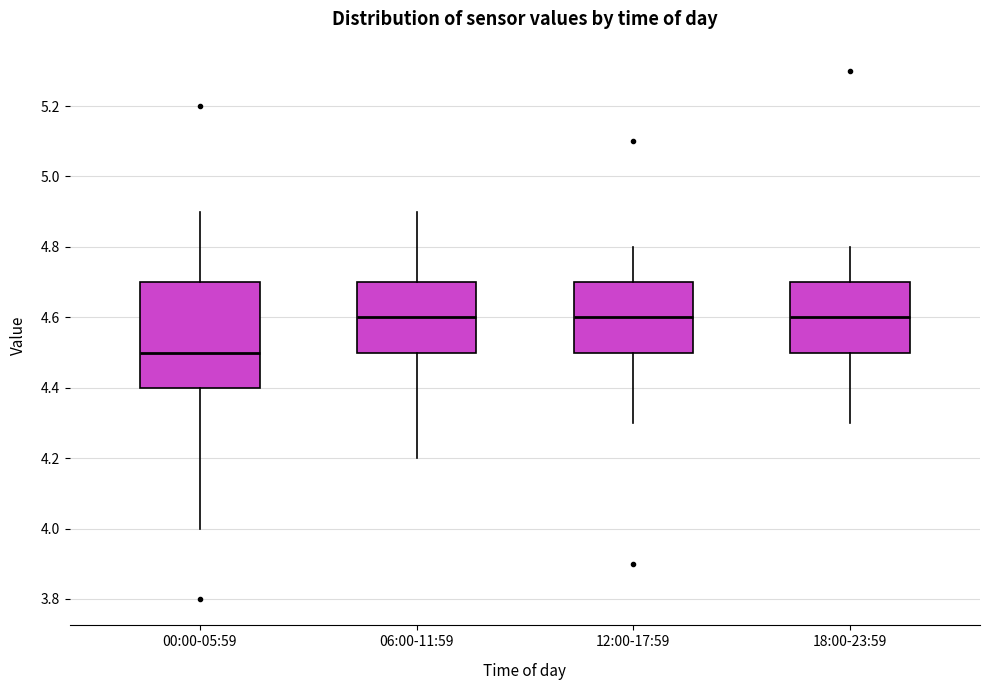

Reading left to right, transcribe this box plot: for each box, give where its median line is, the range the box spans, and where its two whiskers end, as read against the y-axis. The values are not printed on the chart, so give them approximately, as read against the axis.

00:00-05:59: median 4.5, box 4.4 to 4.7, whiskers 4.0 to 4.9
06:00-11:59: median 4.6, box 4.5 to 4.7, whiskers 4.2 to 4.9
12:00-17:59: median 4.6, box 4.5 to 4.7, whiskers 4.3 to 4.8
18:00-23:59: median 4.6, box 4.5 to 4.7, whiskers 4.3 to 4.8